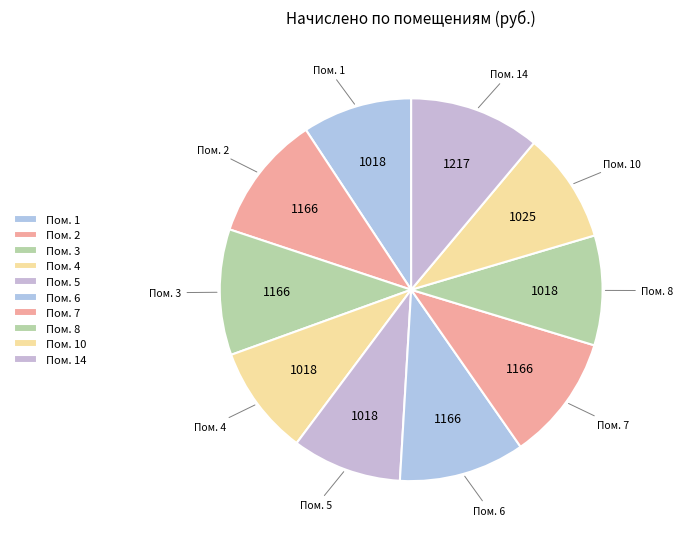

How many segments does this pie chart have?

10